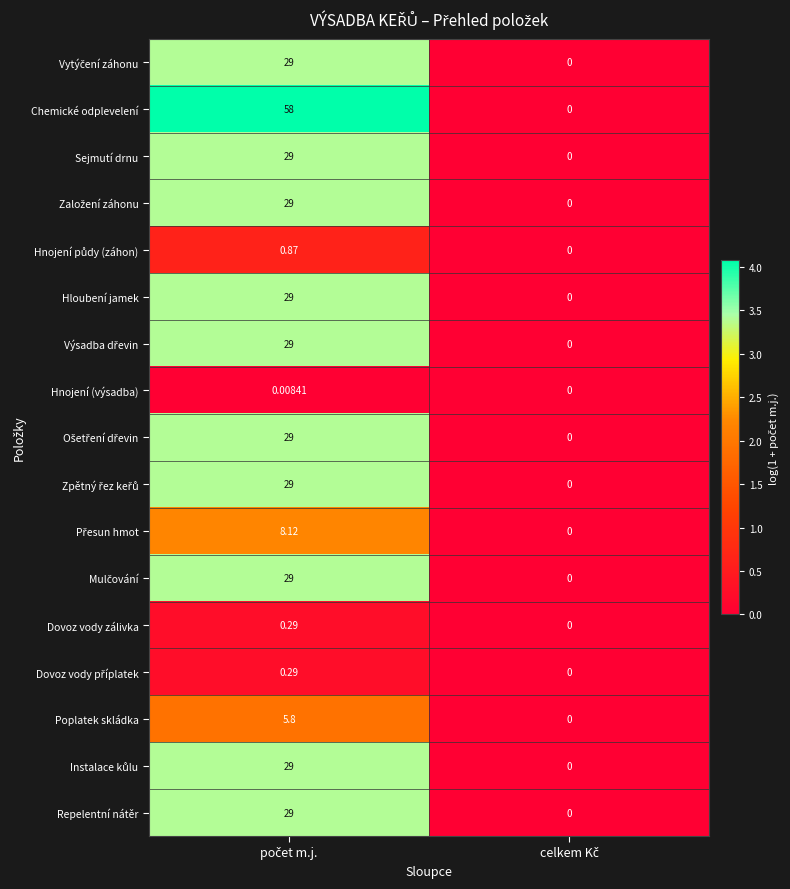

Which series has the widest spread of values?

Chemické odplevelení